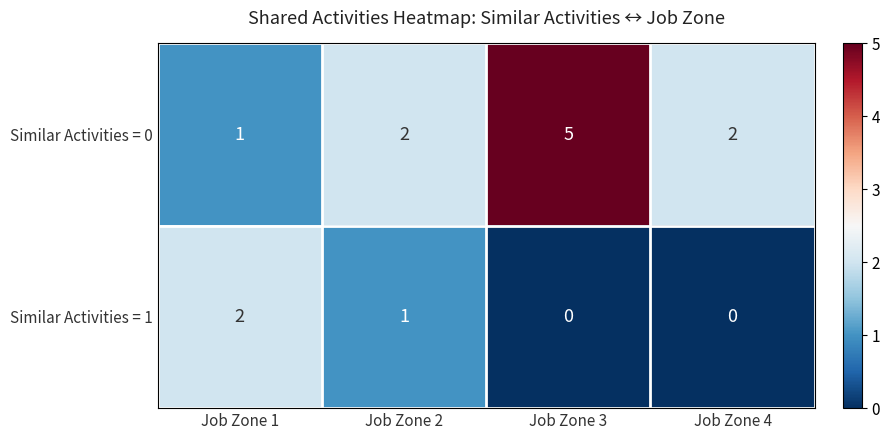

Which series has the largest total across all categories?

Similar Activities = 0